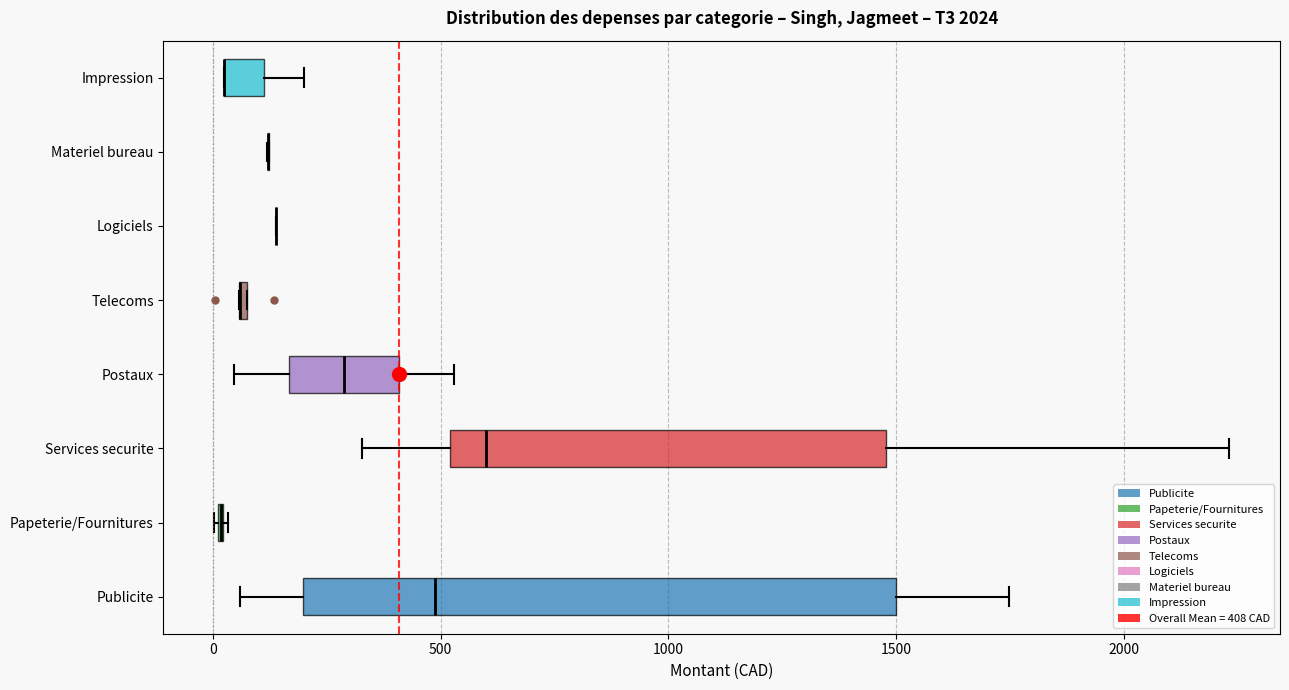

Comparing the boxes themselves (not the whiskers), which one is the widest?

Publicite